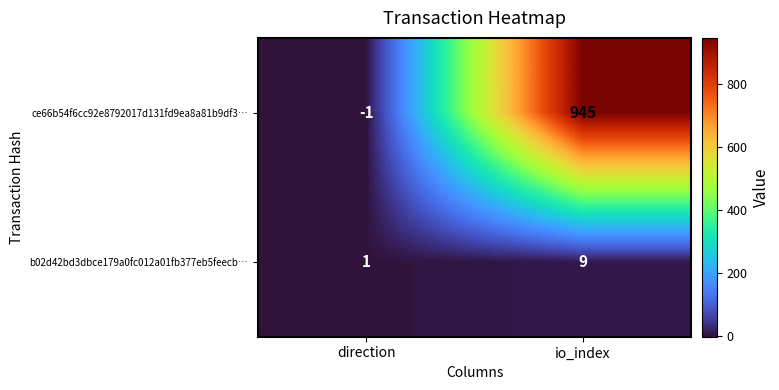

Which series changed the most between direction and io_index?

ce66b54f6cc92e8792017d131fd9ea8a81b9df3…